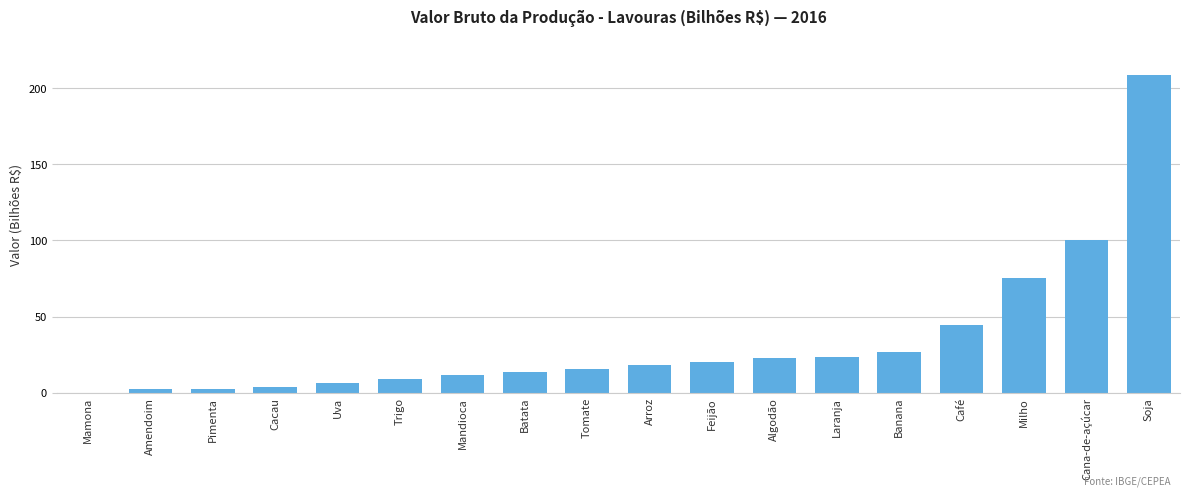

Is it true that the value at Cana-de-açúcar is 135.3?

False